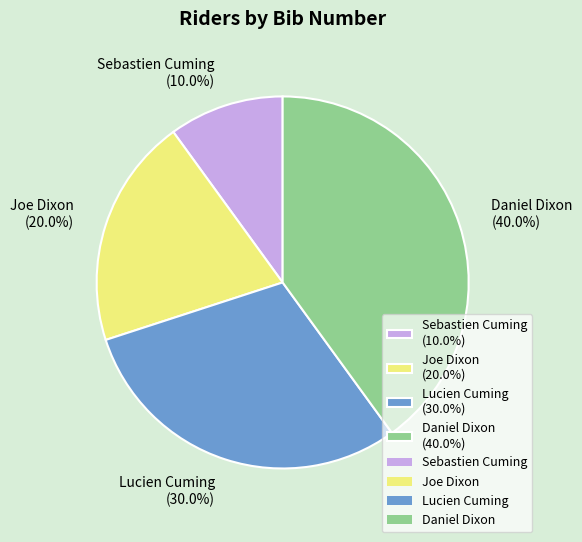

True or false: Lucien Cuming accounts for 30% of the total.

True